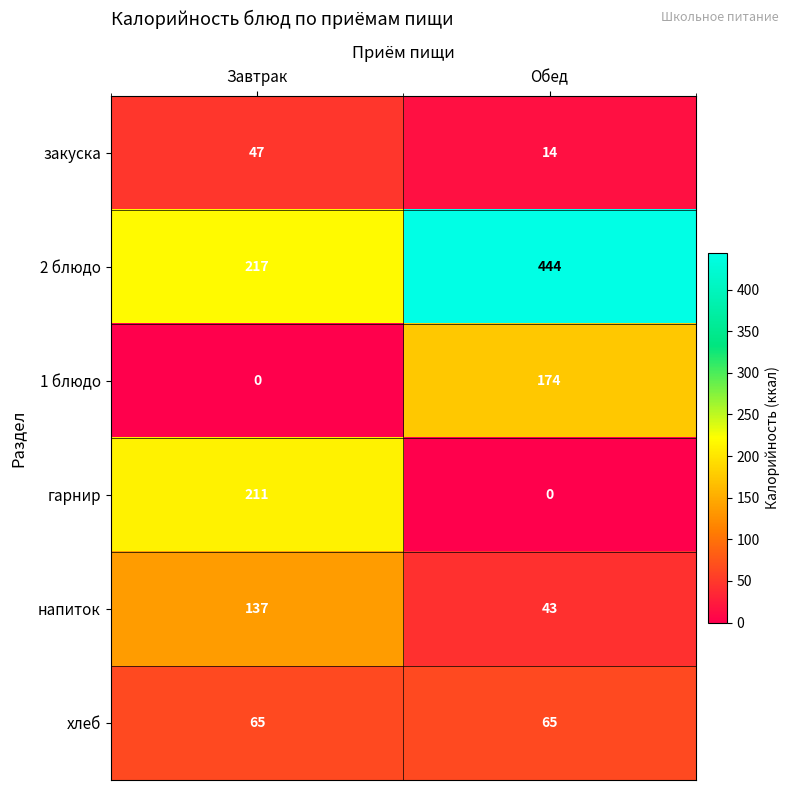

What is the total value across all series at Обед?

740